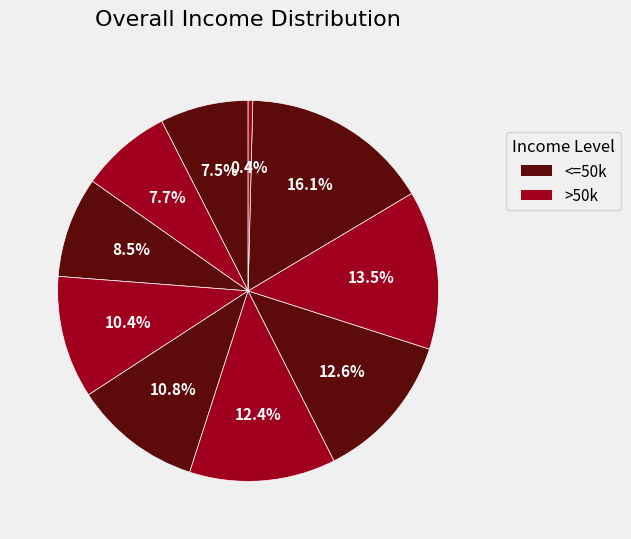

How many slices are in this pie chart?

10